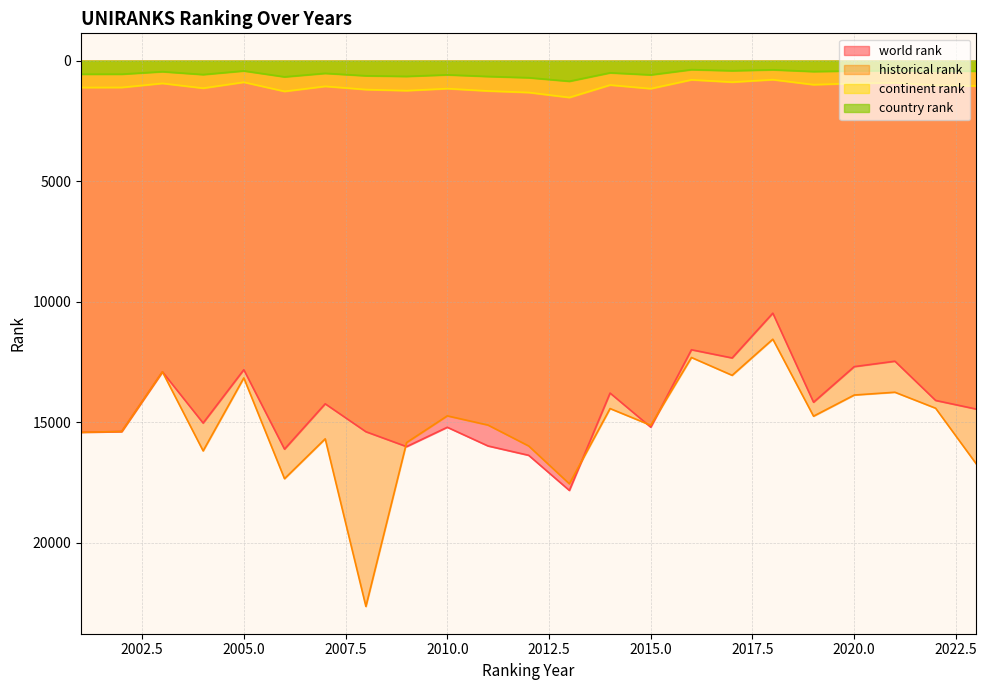

The country rank series shows 302.9 at 2013. True or false?

False